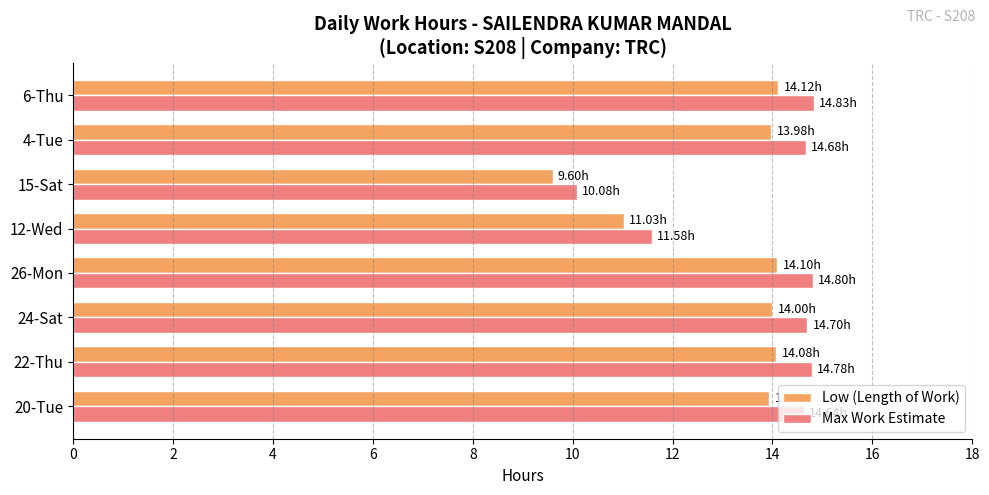

How many series are shown in this chart?

2